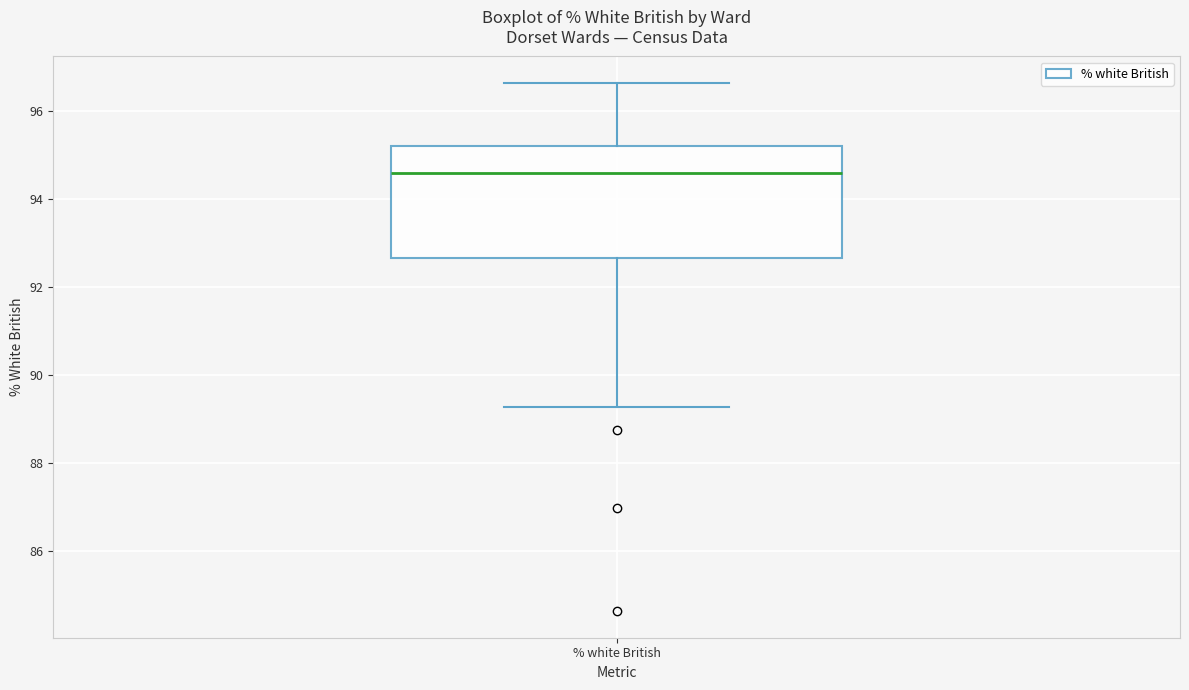

Read this box plot against the y-axis: the position of the median line, the range covered by the box, and the ends of both whiskers. The values are not printed on the chart, so give them approximately, as read against the axis.

median 94.6, box 92.6 to 95.2, whiskers 89.2 to 96.6